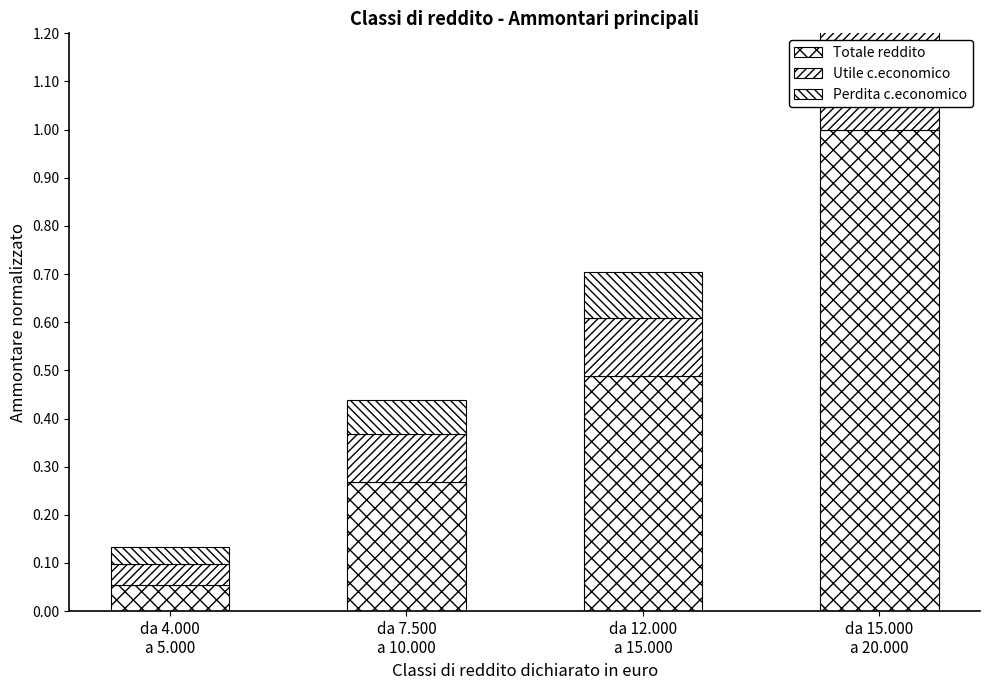

Reading left to right, what are all the values shown in this chart?

Totale reddito: da 4.000
a 5.000=0.1	da 7.500
a 10.000=0.3	da 12.000
a 15.000=0.5	da 15.000
a 20.000=1.0
Utile c.economico: da 4.000
a 5.000=0.0	da 7.500
a 10.000=0.1	da 12.000
a 15.000=0.1	da 15.000
a 20.000=0.2
Perdita c.economico: da 4.000
a 5.000=0.0	da 7.500
a 10.000=0.1	da 12.000
a 15.000=0.1	da 15.000
a 20.000=0.2